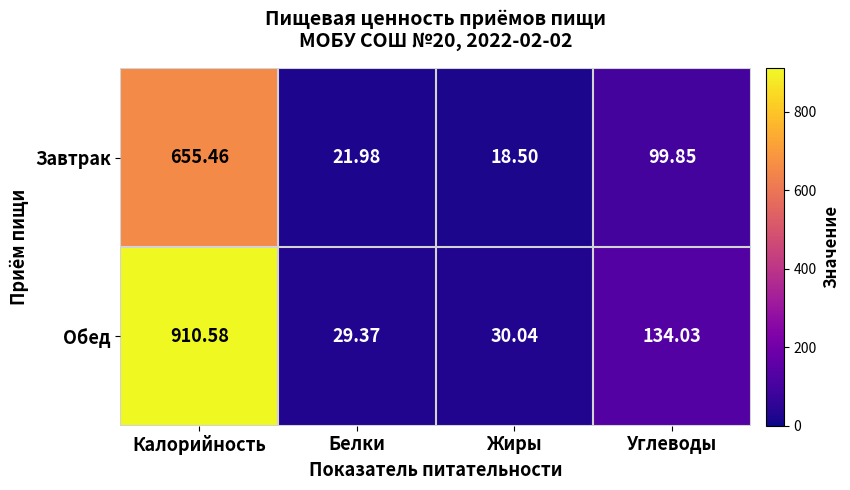

At which category does the chart reach its minimum across all series?

Жиры